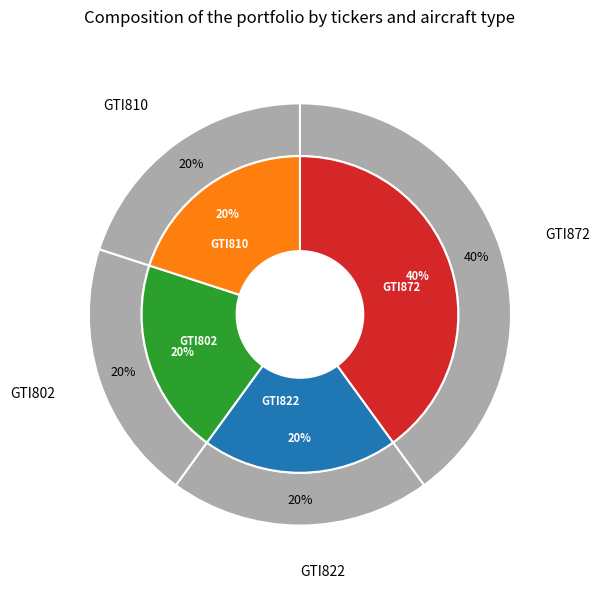

True or false: GTI822 accounts for 33% of the total.

False